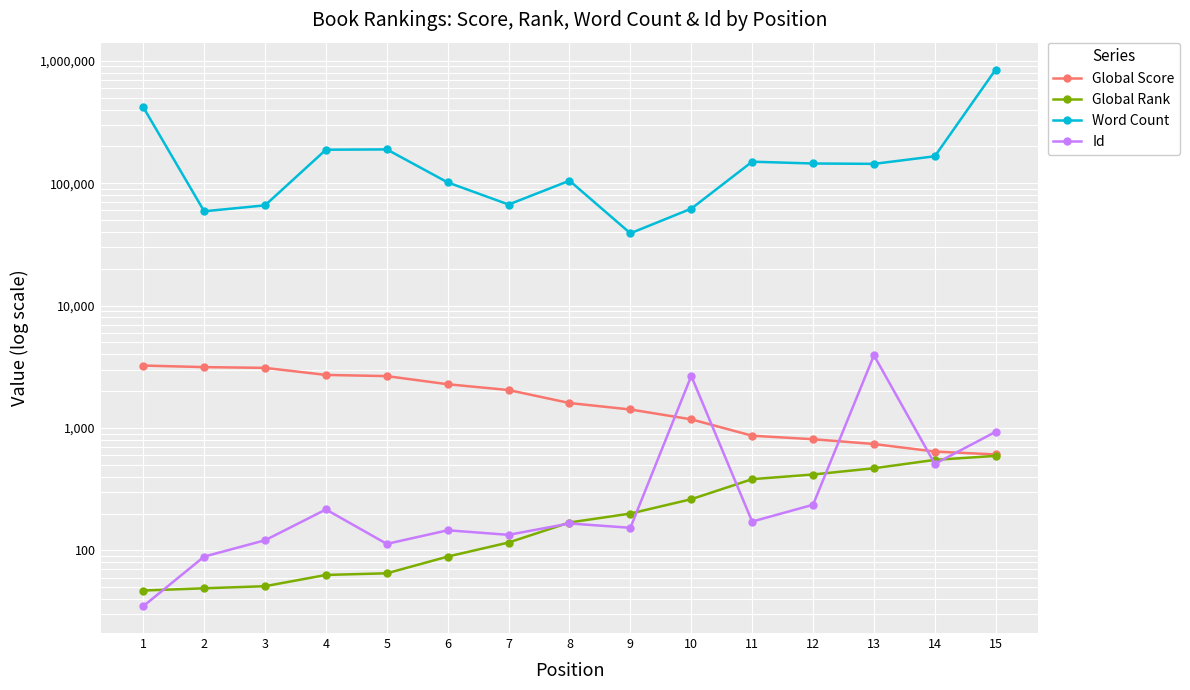

What is the difference between the maximum and second lowest values in the Word Count series?

791000